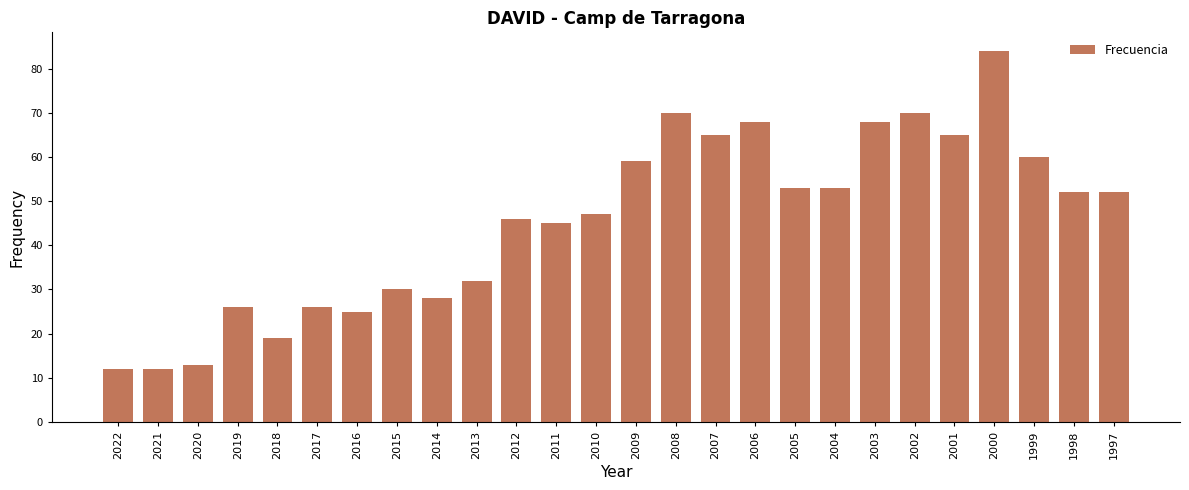

Approximately how many times larger is the value at 2008 compared to 1999?

1.2